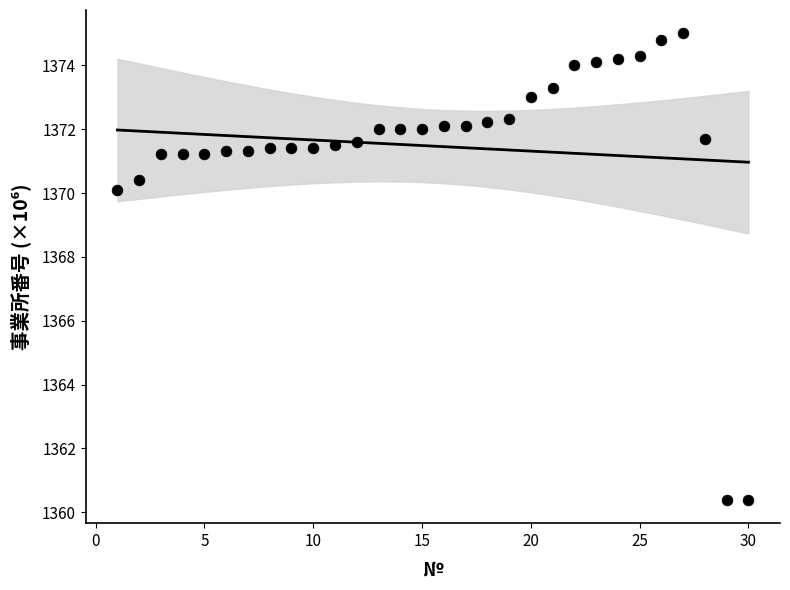

What Y value in the scatter plot is closest to 1367?

1370.1